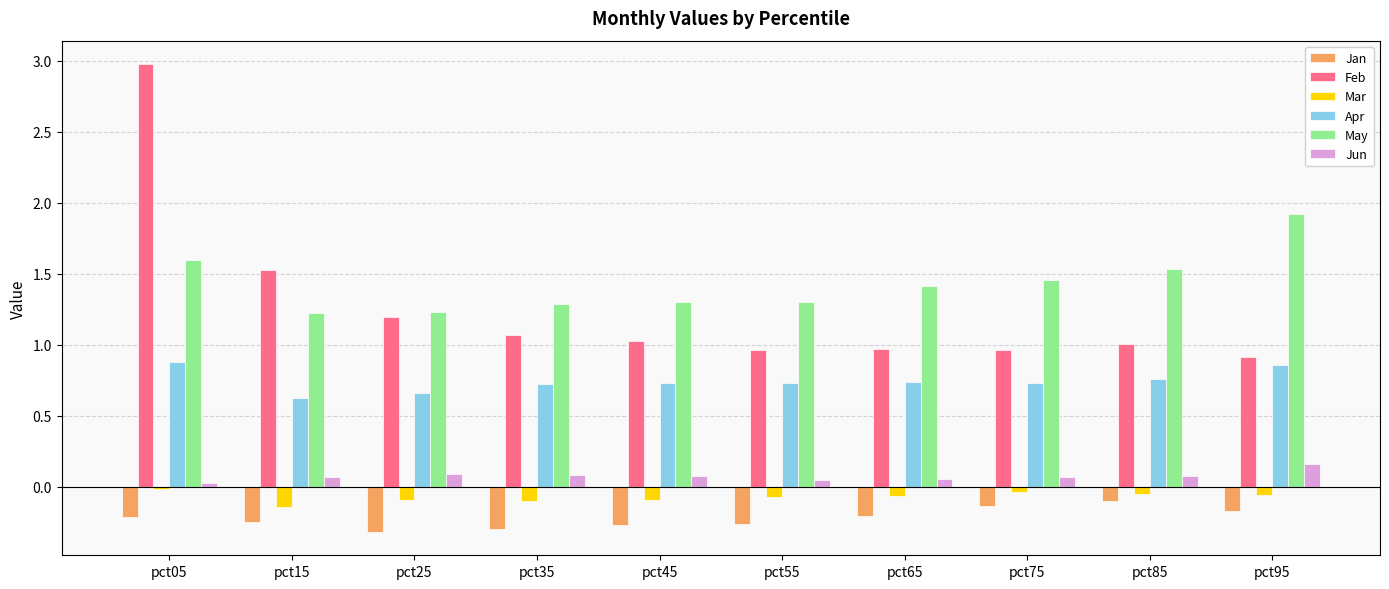

Is the value of Feb at pct75 greater than the value of Mar at pct05?

Yes